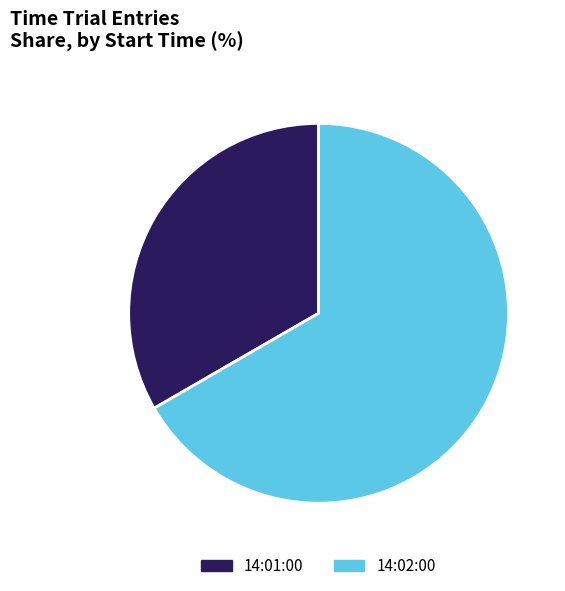

Between 14:01:00 and 14:02:00, which is larger?

14:02:00